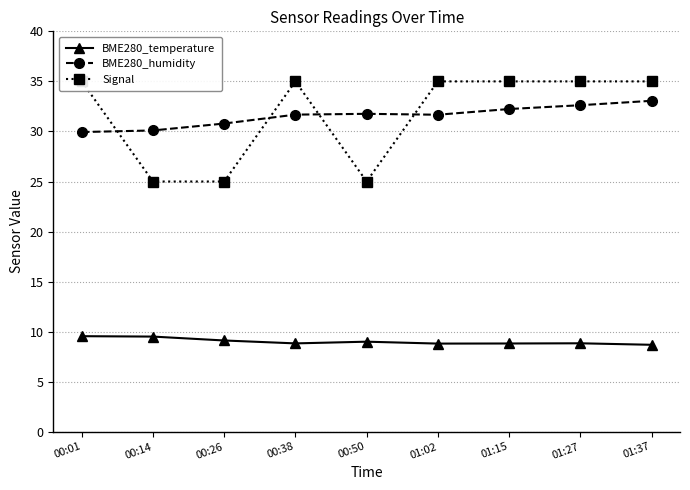

Where is the first local maximum for BME280_humidity?

00:50